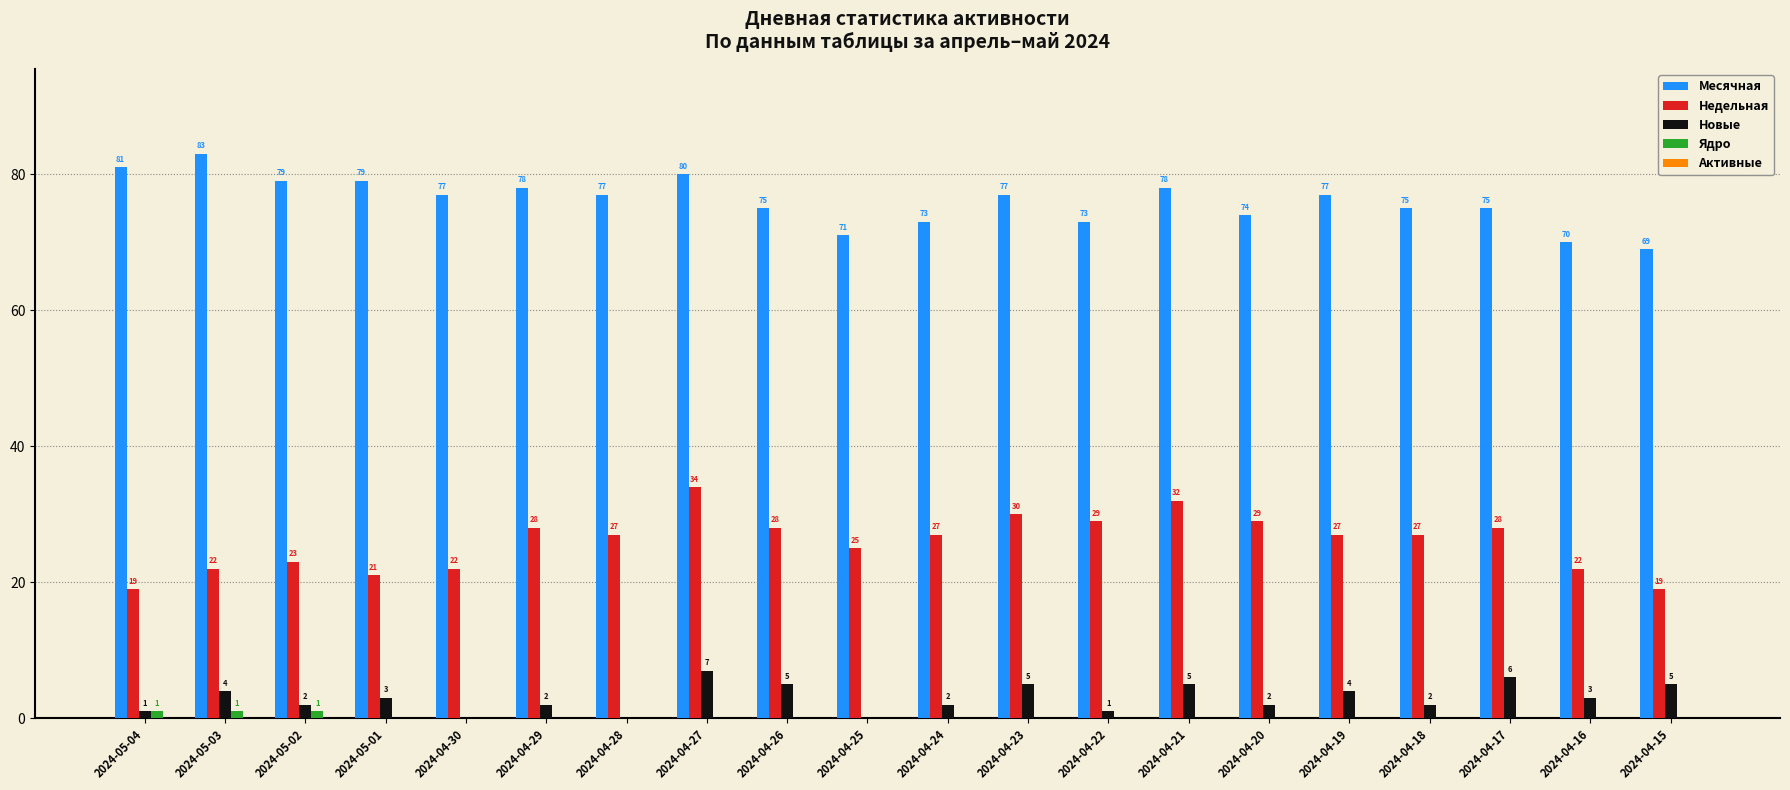

What is the total value across all series at 2024-04-22?

103